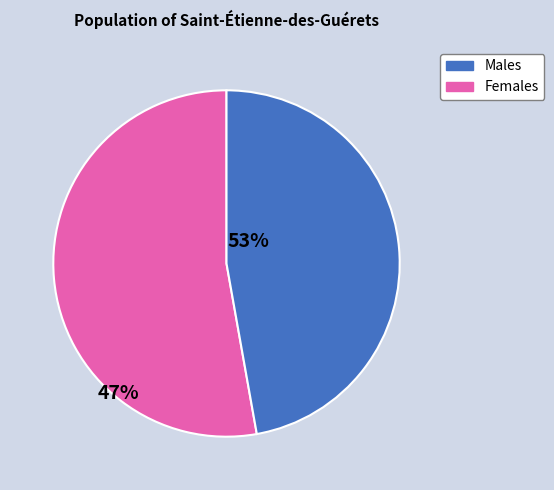

How many slices are in this pie chart?

2